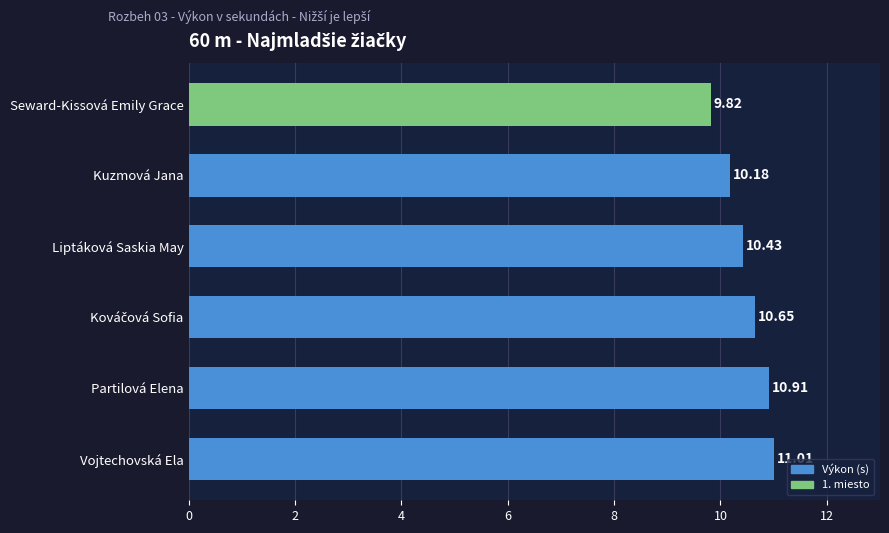

Which label corresponds to the largest value in the chart?

Vojtechovská Ela